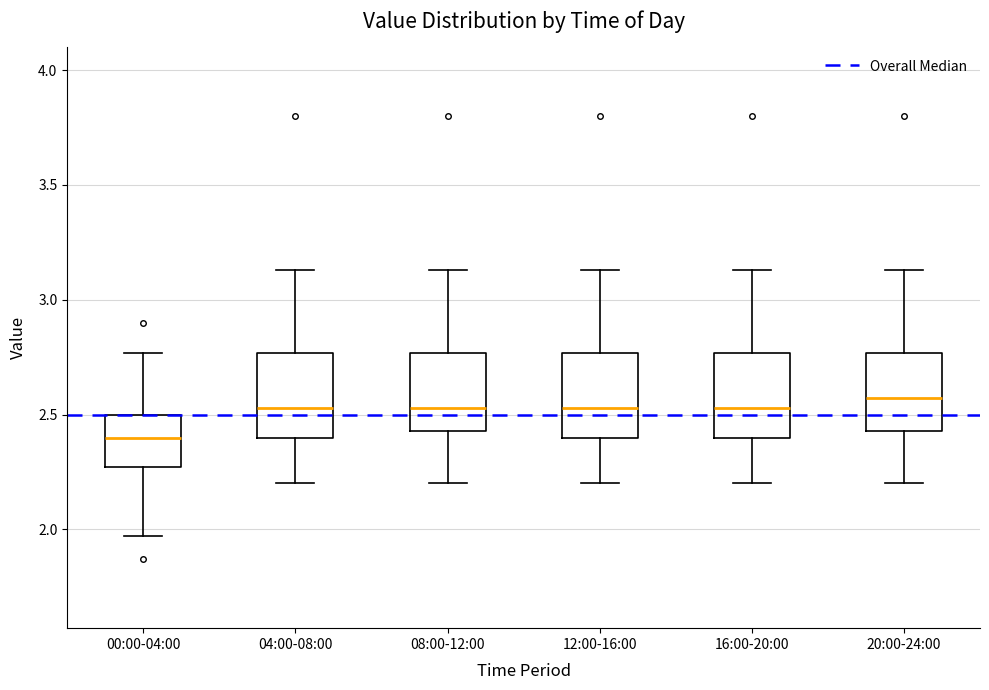

Where is the upper edge of the box for 04:00-08:00 on the y-axis? The values are not printed on the chart, so give them approximately, as read against the axis.

2.75